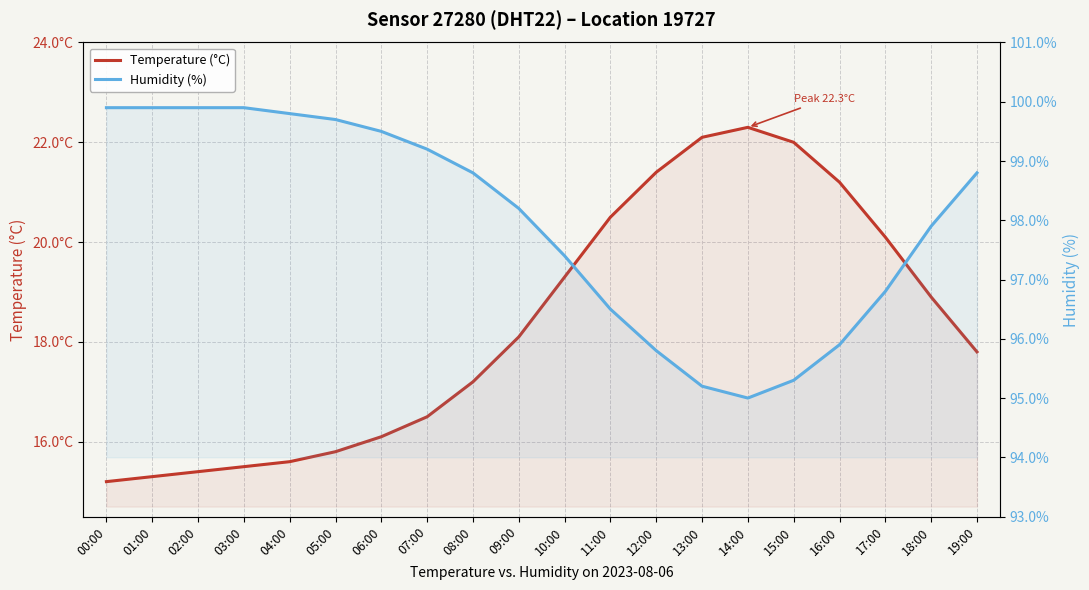

What is the label of the 1st point from the right?

19:00